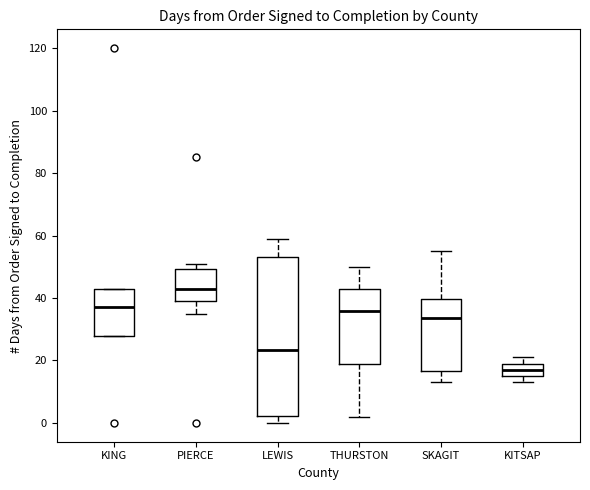

Which box has the highest median line?

PIERCE